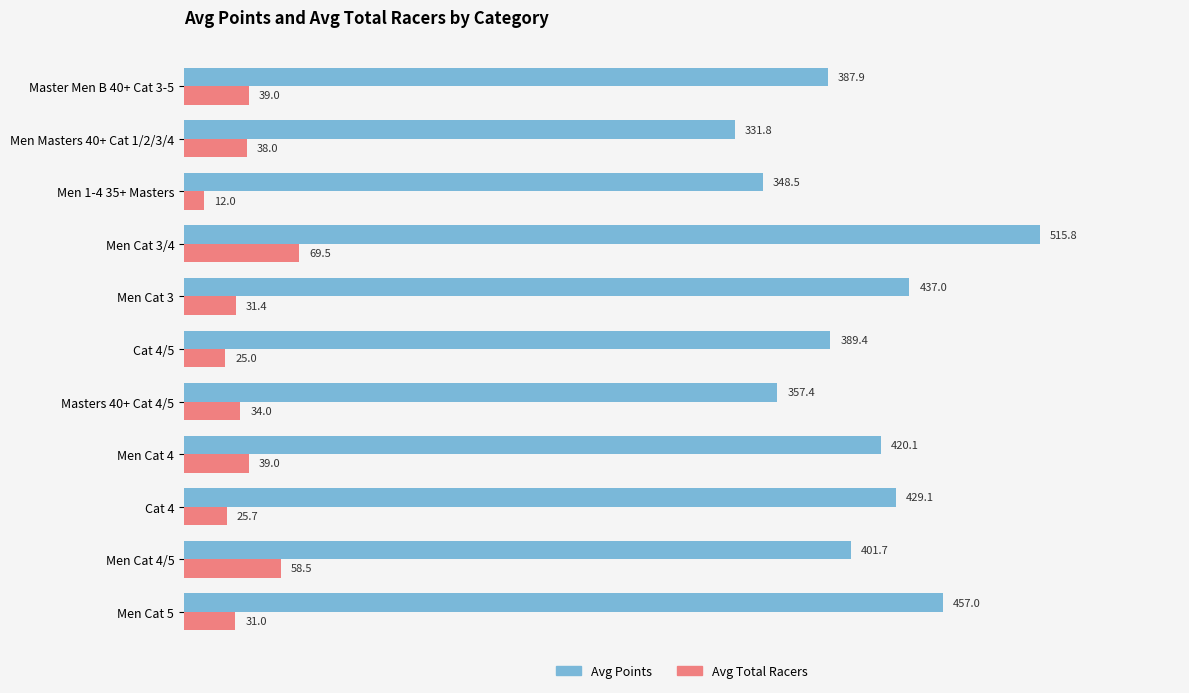

True or false: Avg Total Racers has a value of 25.7 at Cat 4.

True